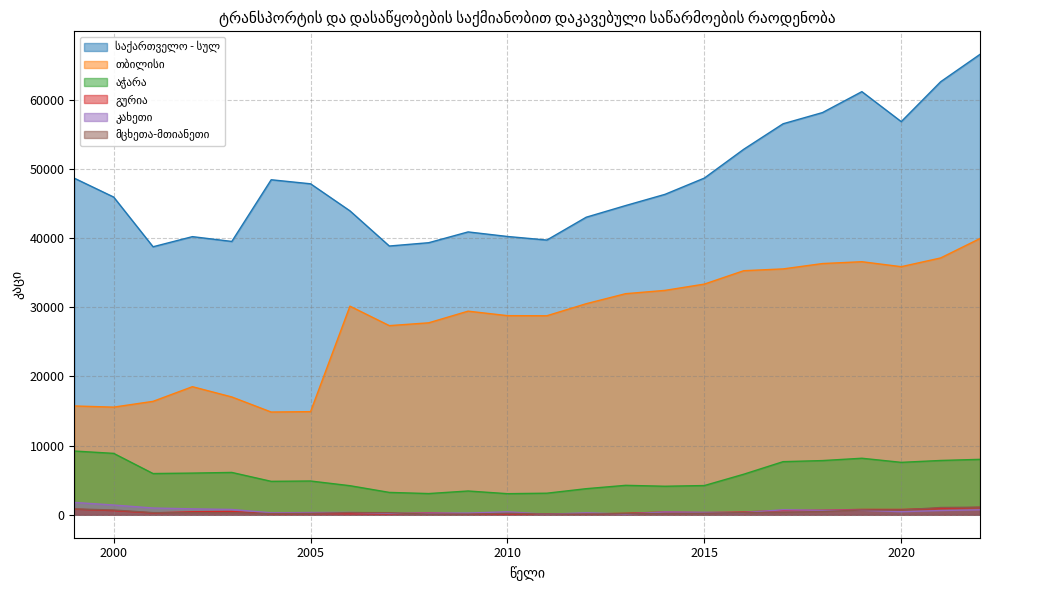

Is the value of თბილისი at 2016 greater than the value of კახეთი at 2019?

Yes